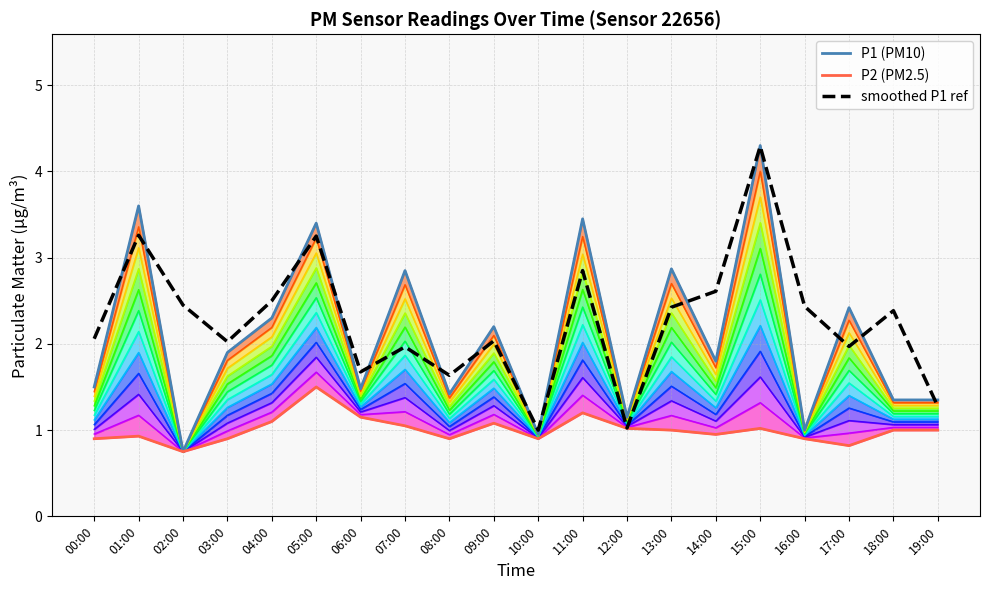

How many distinct data groups are displayed?

3